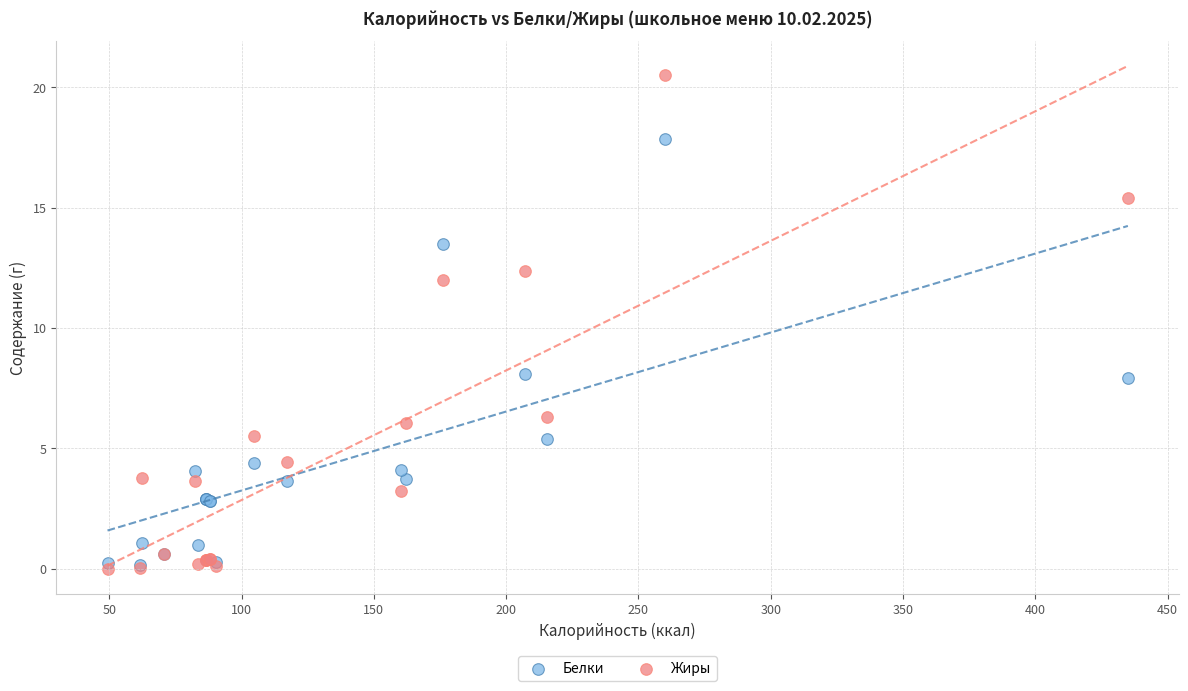

Which series contains the highest Y value?

Жиры